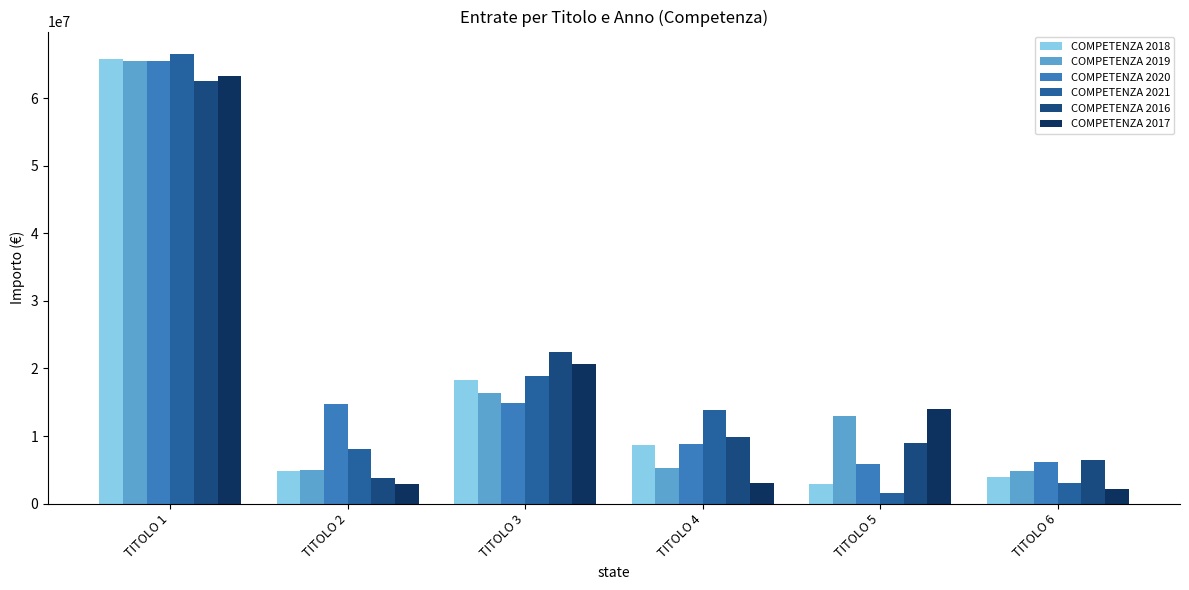

What is the highest value of the COMPETENZA 2020 series?

65518253.7